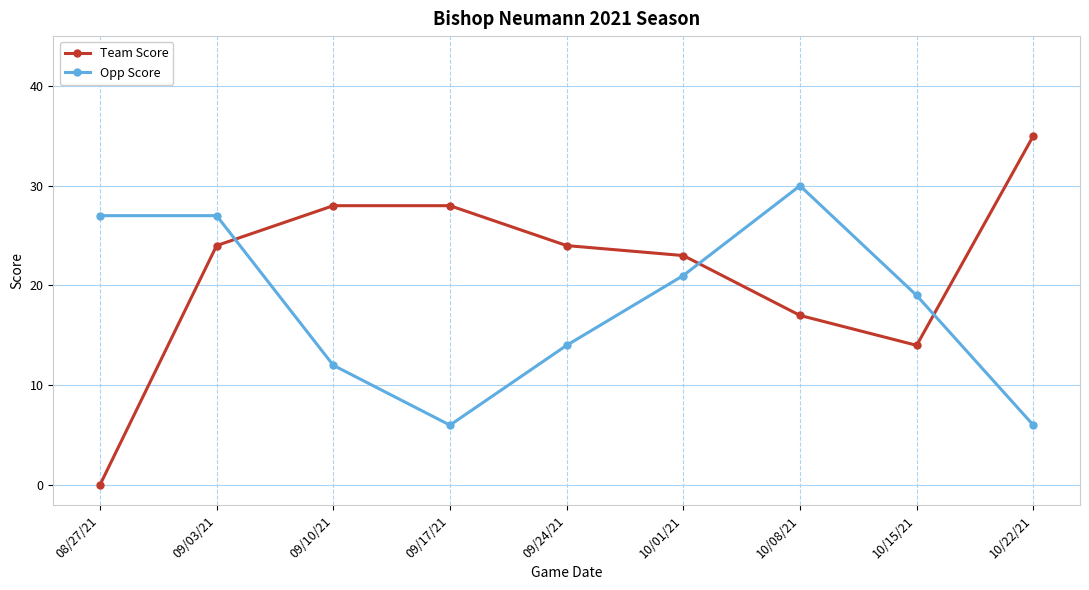

Which series changed the most between 09/24/21 and 10/01/21?

Opp Score